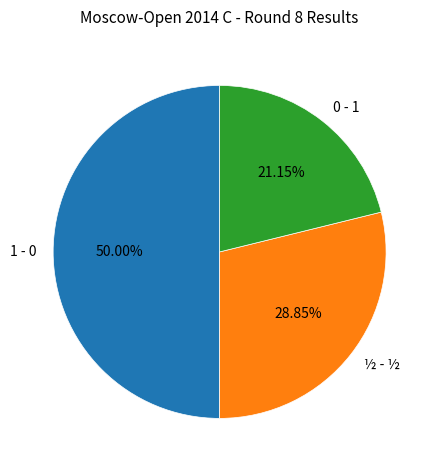

Do 0 - 1 and 1 - 0 together represent more than half of the pie?

Yes